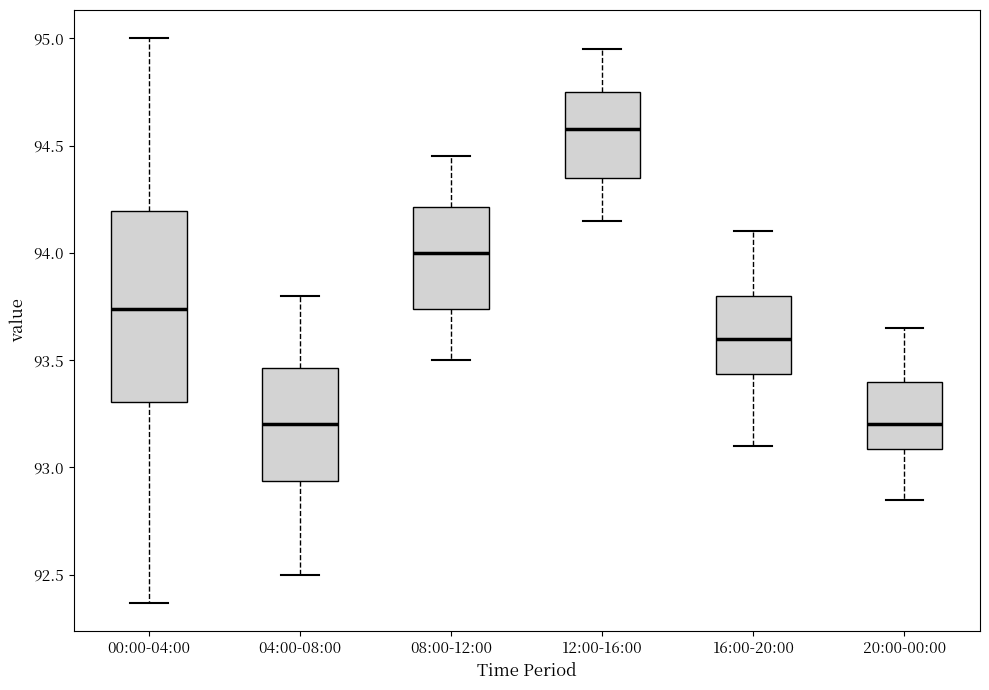

Which box is the tallest, from its lower edge to its upper edge?

00:00-04:00